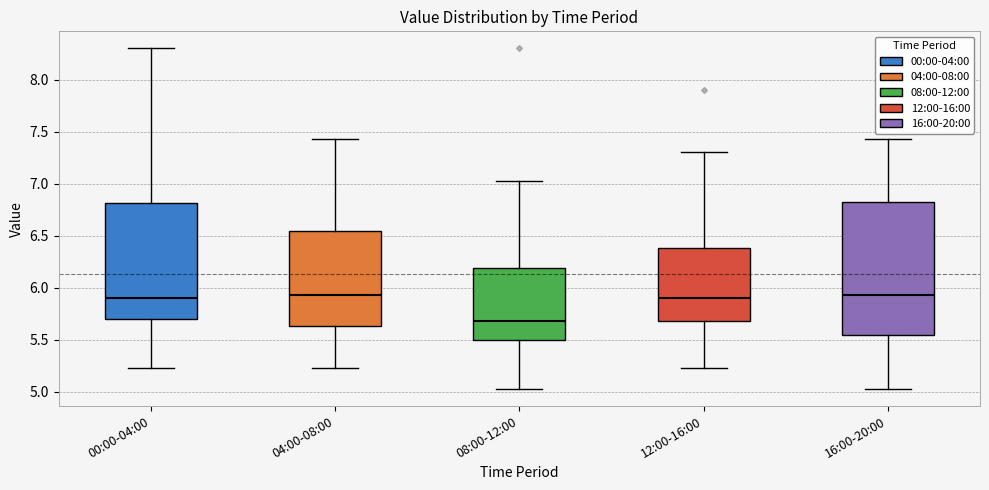

Where does the upper whisker of the box for 12:00-16:00 end on the y-axis? The values are not printed on the chart, so give them approximately, as read against the axis.

7.30